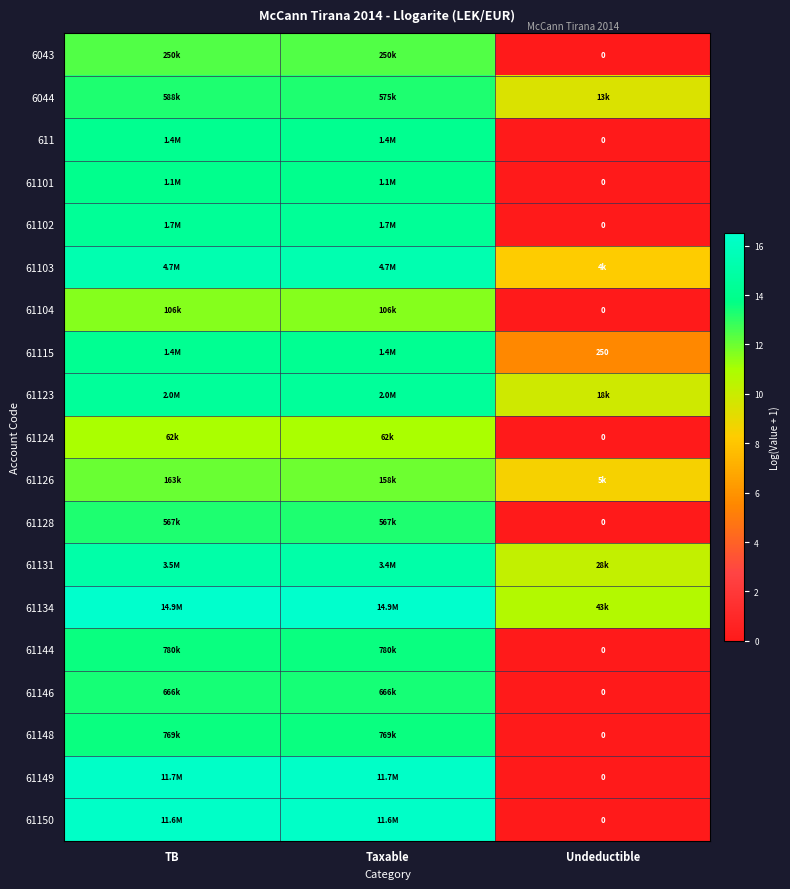

Rank the series by their maximum value, from lowest to highest.

61124, 61104, 61126, 6043, 61128, 6044, 61146, 61148, 61144, 61101, 611, 61115, 61102, 61123, 61131, 61103, 61150, 61149, 61134